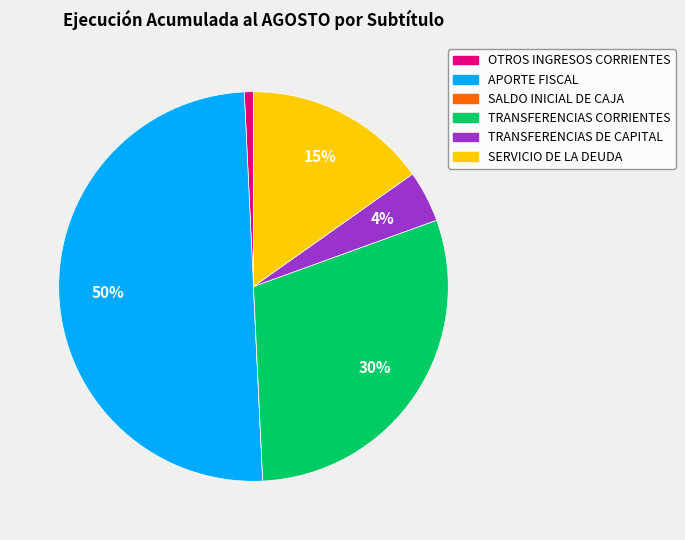

Do TRANSFERENCIAS DE CAPITAL and TRANSFERENCIAS CORRIENTES together represent more than half of the pie?

No